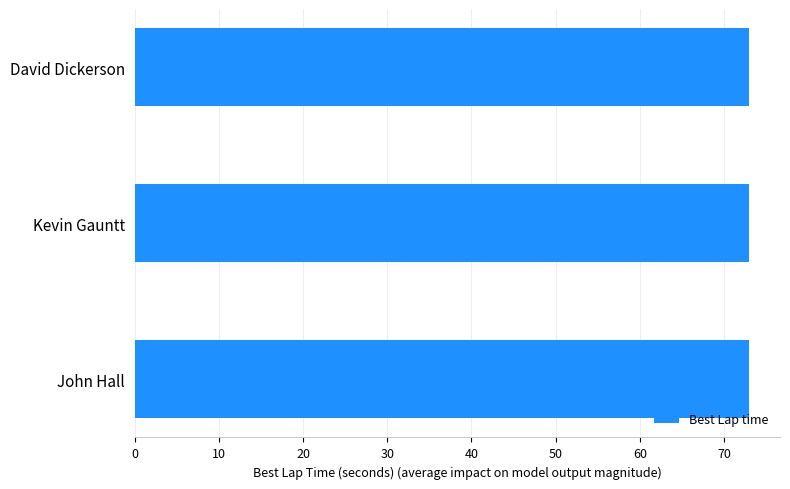

What position from the top is John Hall?

3